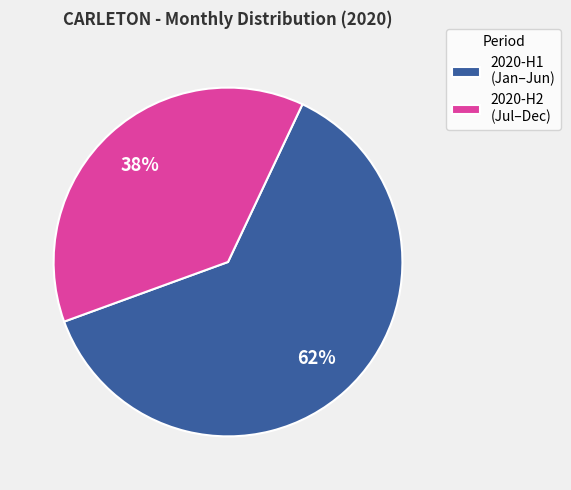

Do 2020-H2 (Jul–Dec) and 2020-H1 (Jan–Jun) together represent more than half of the pie?

Yes